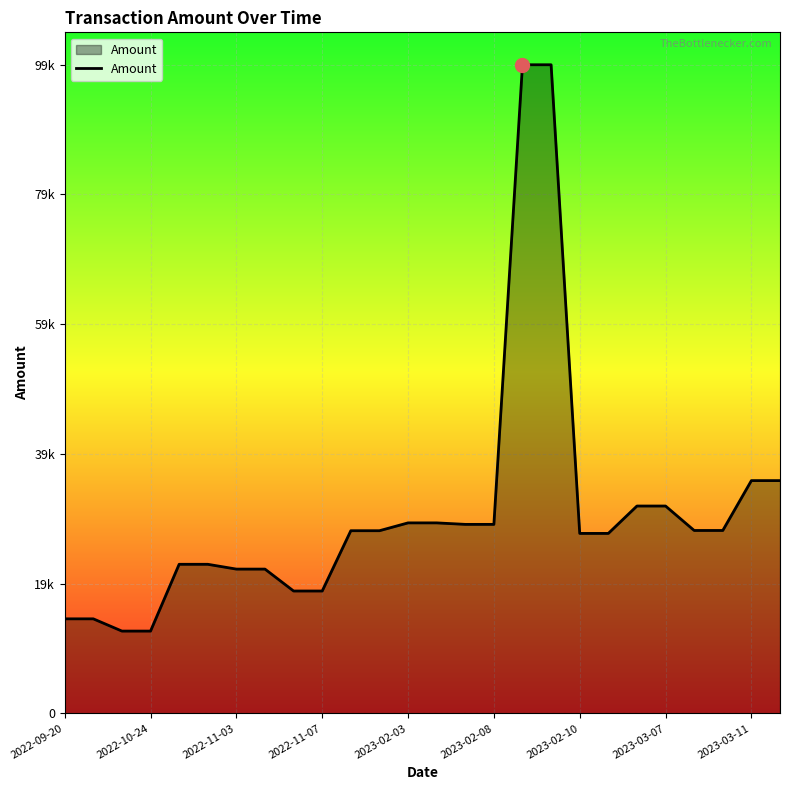

Is this an area chart (filled region under the line)?

Yes